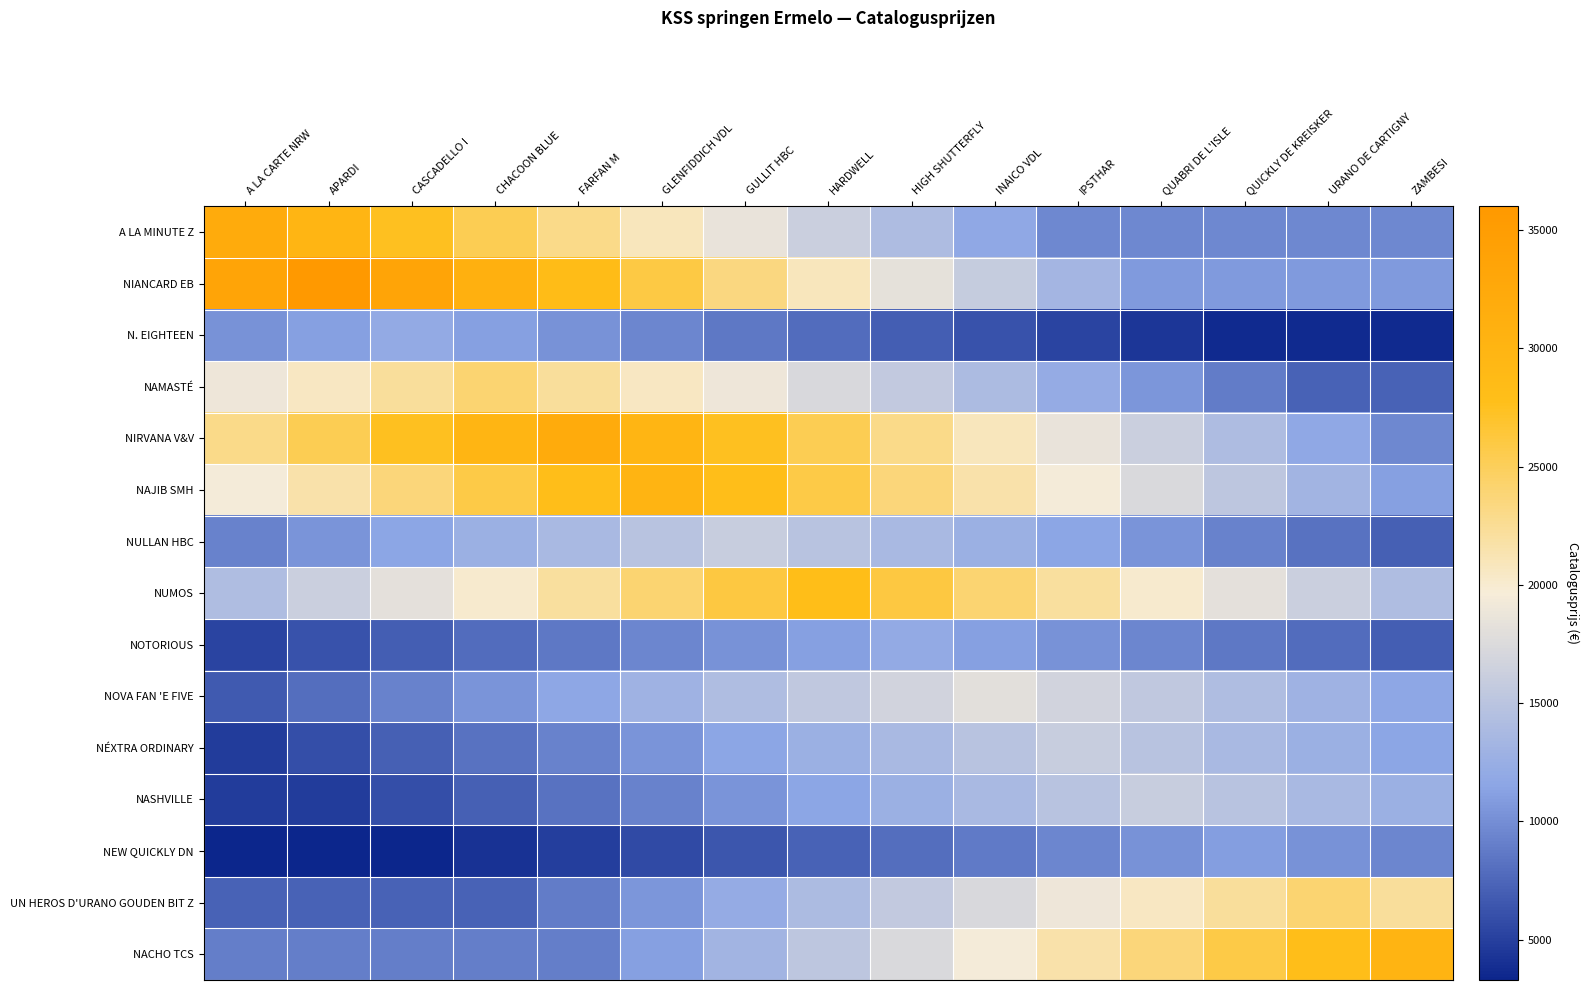

Reading left to right, transcribe all the data shown in this chart.

A LA MINUTE Z: A LA CARTE NRW=32000.0	APARDI=29760.0	CASCADELLO I=27520.0	CHACOON BLUE=25280.0	FARFAN M=23040.0	GLENFIDDICH VDL=20800.0	GULLIT HBC=18560.0	HARDWELL=16320.0	HIGH SHUTTERFLY=14080.0	INAICO VDL=11840.0	IPSTHAR=9600.0	QUABRI DE L'ISLE=9600.0	QUICKLY DE KREISKER=9600.0	URANO DE CARTIGNY=9600.0	ZAMBESI=9600.0
NIANCARD EB: A LA CARTE NRW=33480.0	APARDI=36000.0	CASCADELLO I=33480.0	CHACOON BLUE=30960.0	FARFAN M=28440.0	GLENFIDDICH VDL=25920.0	GULLIT HBC=23400.0	HARDWELL=20880.0	HIGH SHUTTERFLY=18360.0	INAICO VDL=15840.0	IPSTHAR=13320.0	QUABRI DE L'ISLE=10800.0	QUICKLY DE KREISKER=10800.0	URANO DE CARTIGNY=10800.0	ZAMBESI=10800.0
N. EIGHTEEN: A LA CARTE NRW=10320.0	APARDI=11160.0	CASCADELLO I=12000.0	CHACOON BLUE=11160.0	FARFAN M=10320.0	GLENFIDDICH VDL=9480.0	GULLIT HBC=8640.0	HARDWELL=7800.0	HIGH SHUTTERFLY=6960.0	INAICO VDL=6120.0	IPSTHAR=5280.0	QUABRI DE L'ISLE=4440.0	QUICKLY DE KREISKER=3600.0	URANO DE CARTIGNY=3600.0	ZAMBESI=3600.0
NAMASTÉ: A LA CARTE NRW=18960.0	APARDI=20640.0	CASCADELLO I=22320.0	CHACOON BLUE=24000.0	FARFAN M=22320.0	GLENFIDDICH VDL=20640.0	GULLIT HBC=18960.0	HARDWELL=17280.0	HIGH SHUTTERFLY=15600.0	INAICO VDL=13920.0	IPSTHAR=12240.0	QUABRI DE L'ISLE=10560.0	QUICKLY DE KREISKER=8880.0	URANO DE CARTIGNY=7200.0	ZAMBESI=7200.0
NIRVANA V&V: A LA CARTE NRW=23040.0	APARDI=25280.0	CASCADELLO I=27520.0	CHACOON BLUE=29760.0	FARFAN M=32000.0	GLENFIDDICH VDL=29760.0	GULLIT HBC=27520.0	HARDWELL=25280.0	HIGH SHUTTERFLY=23040.0	INAICO VDL=20800.0	IPSTHAR=18560.0	QUABRI DE L'ISLE=16320.0	QUICKLY DE KREISKER=14080.0	URANO DE CARTIGNY=11840.0	ZAMBESI=9600.0
NAJIB SMH: A LA CARTE NRW=19500.0	APARDI=21600.0	CASCADELLO I=23700.0	CHACOON BLUE=25800.0	FARFAN M=27900.0	GLENFIDDICH VDL=30000.0	GULLIT HBC=27900.0	HARDWELL=25800.0	HIGH SHUTTERFLY=23700.0	INAICO VDL=21600.0	IPSTHAR=19500.0	QUABRI DE L'ISLE=17400.0	QUICKLY DE KREISKER=15300.0	URANO DE CARTIGNY=13200.0	ZAMBESI=11100.0
NULLAN HBC: A LA CARTE NRW=9280.0	APARDI=10400.0	CASCADELLO I=11520.0	CHACOON BLUE=12640.0	FARFAN M=13760.0	GLENFIDDICH VDL=14880.0	GULLIT HBC=16000.0	HARDWELL=14880.0	HIGH SHUTTERFLY=13760.0	INAICO VDL=12640.0	IPSTHAR=11520.0	QUABRI DE L'ISLE=10400.0	QUICKLY DE KREISKER=9280.0	URANO DE CARTIGNY=8160.0	ZAMBESI=7040.0
NUMOS: A LA CARTE NRW=14280.0	APARDI=16240.0	CASCADELLO I=18200.0	CHACOON BLUE=20160.0	FARFAN M=22120.0	GLENFIDDICH VDL=24080.0	GULLIT HBC=26040.0	HARDWELL=28000.0	HIGH SHUTTERFLY=26040.0	INAICO VDL=24080.0	IPSTHAR=22120.0	QUABRI DE L'ISLE=20160.0	QUICKLY DE KREISKER=18200.0	URANO DE CARTIGNY=16240.0	ZAMBESI=14280.0
NOTORIOUS: A LA CARTE NRW=5280.0	APARDI=6120.0	CASCADELLO I=6960.0	CHACOON BLUE=7800.0	FARFAN M=8640.0	GLENFIDDICH VDL=9480.0	GULLIT HBC=10320.0	HARDWELL=11160.0	HIGH SHUTTERFLY=12000.0	INAICO VDL=11160.0	IPSTHAR=10320.0	QUABRI DE L'ISLE=9480.0	QUICKLY DE KREISKER=8640.0	URANO DE CARTIGNY=7800.0	ZAMBESI=6960.0
NOVA FAN 'E FIVE: A LA CARTE NRW=6660.0	APARDI=7920.0	CASCADELLO I=9180.0	CHACOON BLUE=10440.0	FARFAN M=11700.0	GLENFIDDICH VDL=12960.0	GULLIT HBC=14220.0	HARDWELL=15480.0	HIGH SHUTTERFLY=16740.0	INAICO VDL=18000.0	IPSTHAR=16740.0	QUABRI DE L'ISLE=15480.0	QUICKLY DE KREISKER=14220.0	URANO DE CARTIGNY=12960.0	ZAMBESI=11700.0
NÉXTRA ORDINARY: A LA CARTE NRW=4800.0	APARDI=5920.0	CASCADELLO I=7040.0	CHACOON BLUE=8160.0	FARFAN M=9280.0	GLENFIDDICH VDL=10400.0	GULLIT HBC=11520.0	HARDWELL=12640.0	HIGH SHUTTERFLY=13760.0	INAICO VDL=14880.0	IPSTHAR=16000.0	QUABRI DE L'ISLE=14880.0	QUICKLY DE KREISKER=13760.0	URANO DE CARTIGNY=12640.0	ZAMBESI=11520.0
NASHVILLE: A LA CARTE NRW=4800.0	APARDI=4800.0	CASCADELLO I=5920.0	CHACOON BLUE=7040.0	FARFAN M=8160.0	GLENFIDDICH VDL=9280.0	GULLIT HBC=10400.0	HARDWELL=11520.0	HIGH SHUTTERFLY=12640.0	INAICO VDL=13760.0	IPSTHAR=14880.0	QUABRI DE L'ISLE=16000.0	QUICKLY DE KREISKER=14880.0	URANO DE CARTIGNY=13760.0	ZAMBESI=12640.0
NEW QUICKLY DN: A LA CARTE NRW=3300.0	APARDI=3300.0	CASCADELLO I=3300.0	CHACOON BLUE=4070.0	FARFAN M=4840.0	GLENFIDDICH VDL=5610.0	GULLIT HBC=6380.0	HARDWELL=7150.0	HIGH SHUTTERFLY=7920.0	INAICO VDL=8690.0	IPSTHAR=9460.0	QUABRI DE L'ISLE=10230.0	QUICKLY DE KREISKER=11000.0	URANO DE CARTIGNY=10230.0	ZAMBESI=9460.0
UN HEROS D'URANO GOUDEN BIT Z: A LA CARTE NRW=7200.0	APARDI=7200.0	CASCADELLO I=7200.0	CHACOON BLUE=7200.0	FARFAN M=8880.0	GLENFIDDICH VDL=10560.0	GULLIT HBC=12240.0	HARDWELL=13920.0	HIGH SHUTTERFLY=15600.0	INAICO VDL=17280.0	IPSTHAR=18960.0	QUABRI DE L'ISLE=20640.0	QUICKLY DE KREISKER=22320.0	URANO DE CARTIGNY=24000.0	ZAMBESI=22320.0
NACHO TCS: A LA CARTE NRW=9000.0	APARDI=9000.0	CASCADELLO I=9000.0	CHACOON BLUE=9000.0	FARFAN M=9000.0	GLENFIDDICH VDL=11100.0	GULLIT HBC=13200.0	HARDWELL=15300.0	HIGH SHUTTERFLY=17400.0	INAICO VDL=19500.0	IPSTHAR=21600.0	QUABRI DE L'ISLE=23700.0	QUICKLY DE KREISKER=25800.0	URANO DE CARTIGNY=27900.0	ZAMBESI=30000.0